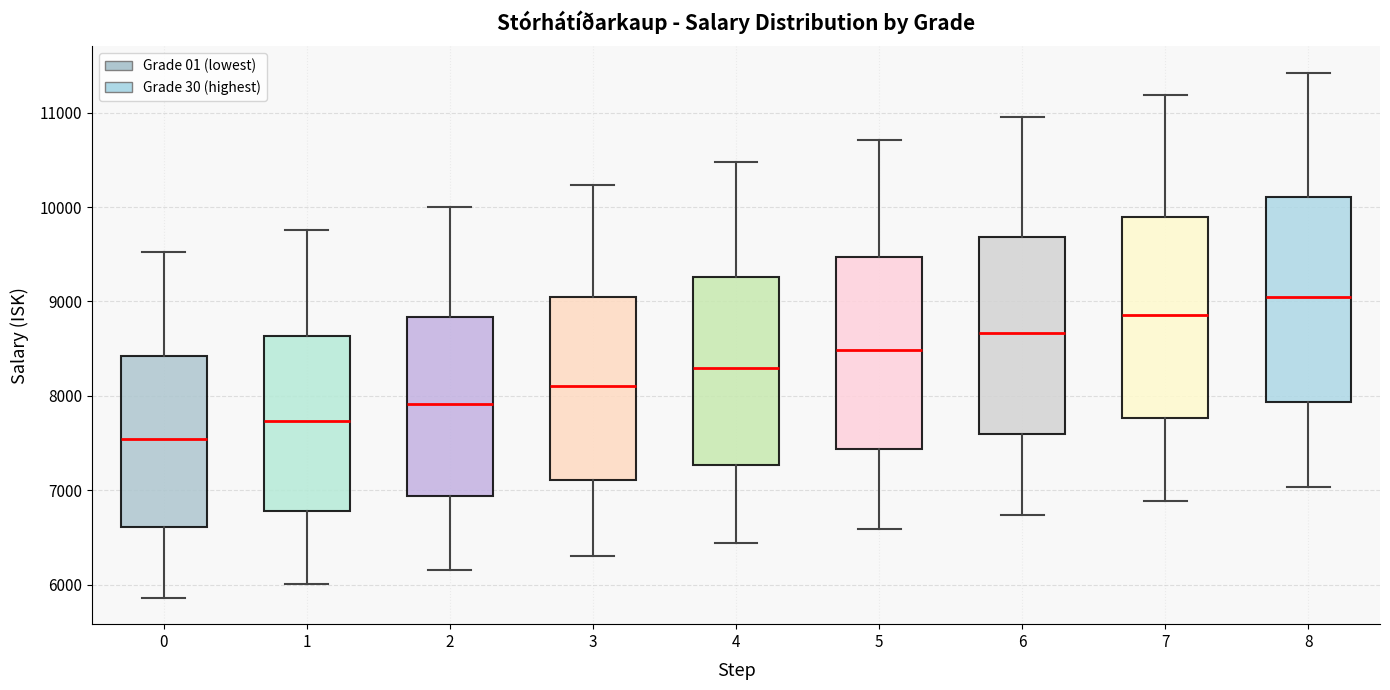

Reading left to right, transcribe this box plot: for each box, give where its median line is, the range the box spans, and where its two whiskers end, as read against the y-axis. The values are not printed on the chart, so give them approximately, as read against the axis.

0: median 7500, box 6600 to 8400, whiskers 5900 to 9500
1: median 7700, box 6800 to 8600, whiskers 6000 to 9800
2: median 7900, box 6900 to 8800, whiskers 6200 to 10000
3: median 8100, box 7100 to 9100, whiskers 6300 to 10200
4: median 8300, box 7300 to 9300, whiskers 6400 to 10500
5: median 8500, box 7400 to 9500, whiskers 6600 to 10700
6: median 8700, box 7600 to 9700, whiskers 6700 to 11000
7: median 8900, box 7800 to 9900, whiskers 6900 to 11200
8: median 9000, box 7900 to 10100, whiskers 7000 to 11400